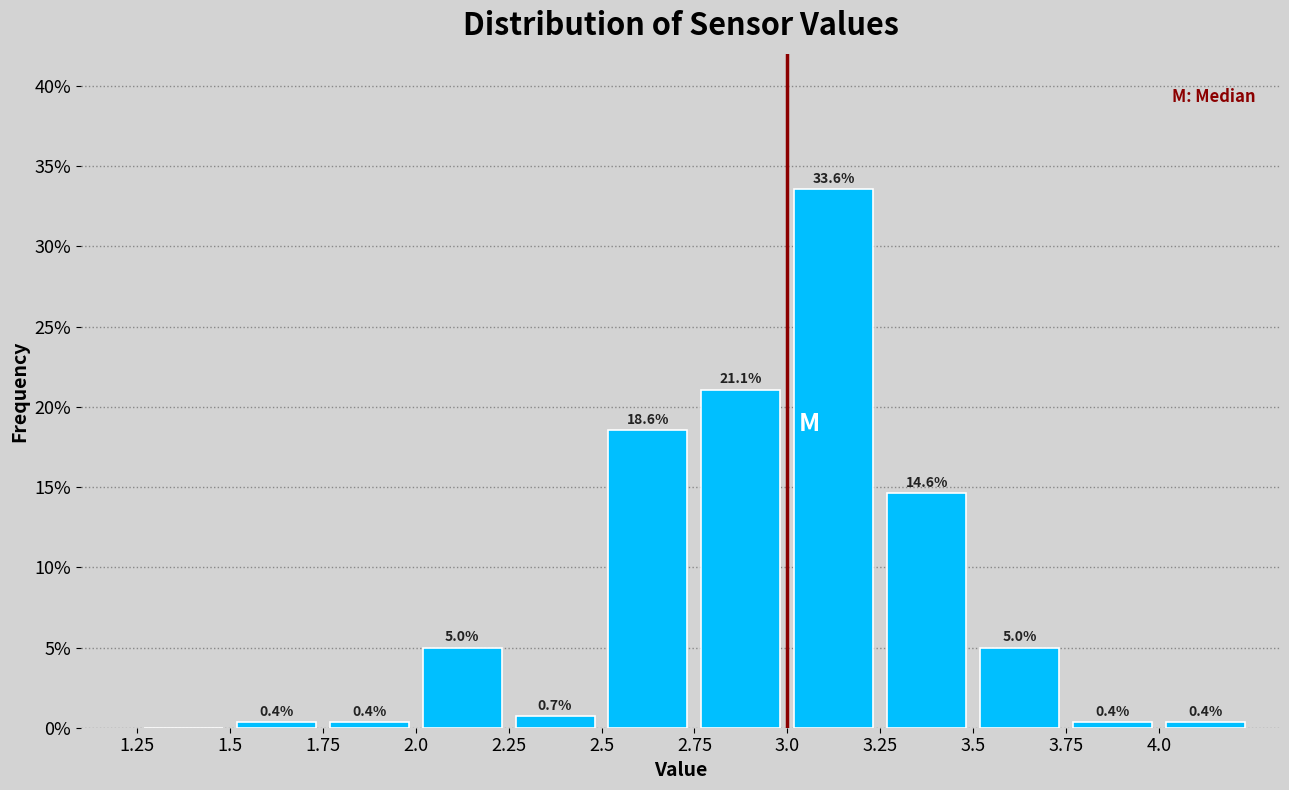

Which range on the x-axis has the tallest bar?

3.00 to 3.25